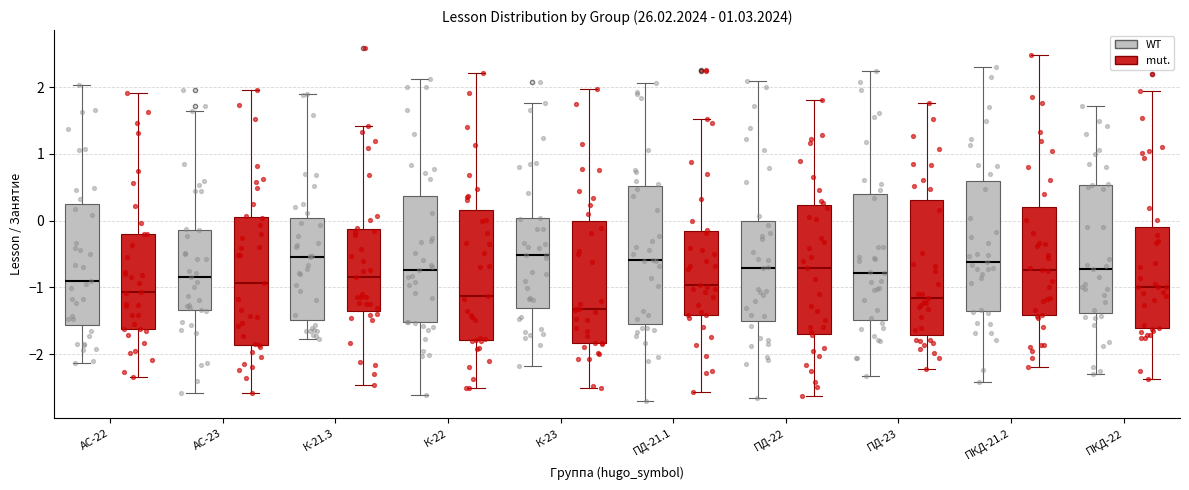

Reading left to right, transcribe this box plot: for each box, give where its median line is, the range the box spans, and where its two whiskers end, as read against the y-axis. The values are not printed on the chart, so give them approximately, as read against the axis.

АС-22 (WT): median -0.9, box -1.6 to 0.3, whiskers -2.1 to 2.0
АС-22 (mut.): median -1.1, box -1.6 to -0.2, whiskers -2.3 to 1.9
АС-23 (WT): median -0.8, box -1.3 to -0.1, whiskers -2.6 to 1.6
АС-23 (mut.): median -0.9, box -1.9 to 0.0, whiskers -2.6 to 2.0
К-21.3 (WT): median -0.5, box -1.5 to 0.0, whiskers -1.8 to 1.9
К-21.3 (mut.): median -0.8, box -1.3 to -0.1, whiskers -2.5 to 1.4
К-22 (WT): median -0.7, box -1.5 to 0.4, whiskers -2.6 to 2.1
К-22 (mut.): median -1.1, box -1.8 to 0.2, whiskers -2.5 to 2.2
К-23 (WT): median -0.5, box -1.3 to 0.0, whiskers -2.2 to 1.8
К-23 (mut.): median -1.3, box -1.8 to 0.0, whiskers -2.5 to 2.0
ПД-21.1 (WT): median -0.6, box -1.5 to 0.5, whiskers -2.7 to 2.1
ПД-21.1 (mut.): median -1.0, box -1.4 to -0.2, whiskers -2.6 to 1.5
ПД-22 (WT): median -0.7, box -1.5 to 0.0, whiskers -2.7 to 2.1
ПД-22 (mut.): median -0.7, box -1.7 to 0.2, whiskers -2.6 to 1.8
ПД-23 (WT): median -0.8, box -1.5 to 0.4, whiskers -2.3 to 2.2
ПД-23 (mut.): median -1.2, box -1.7 to 0.3, whiskers -2.2 to 1.8
ПКД-21.2 (WT): median -0.6, box -1.3 to 0.6, whiskers -2.4 to 2.3
ПКД-21.2 (mut.): median -0.7, box -1.4 to 0.2, whiskers -2.2 to 2.5
ПКД-22 (WT): median -0.7, box -1.4 to 0.5, whiskers -2.3 to 1.7
ПКД-22 (mut.): median -1.0, box -1.6 to -0.1, whiskers -2.4 to 1.9